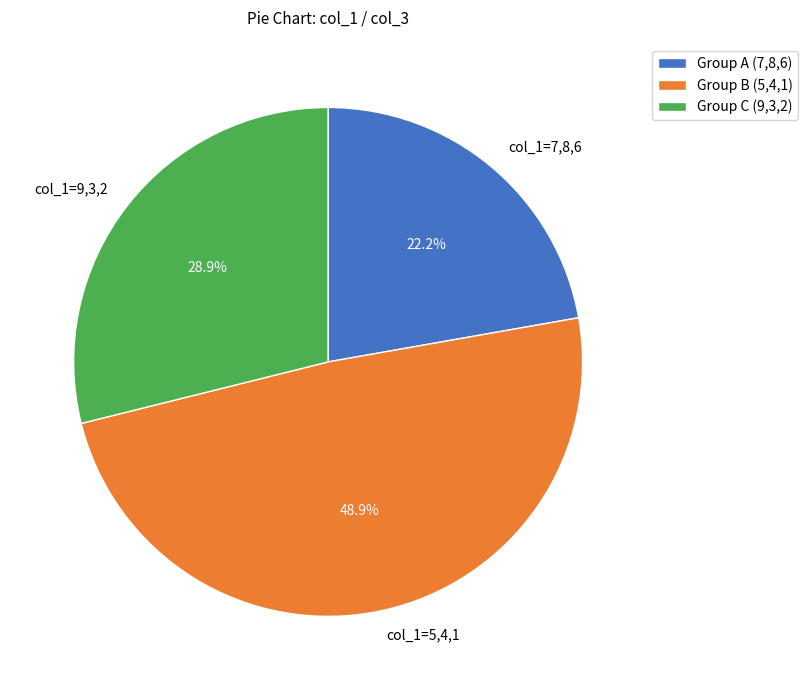

What is the ratio of the value at col_1=7,8,6 to the value at col_1=5,4,1?

0.5